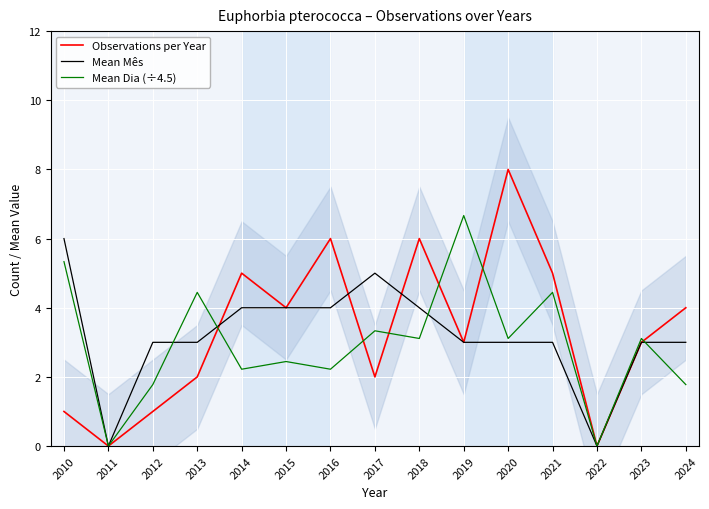

Which series has the widest spread of values?

Observations per Year